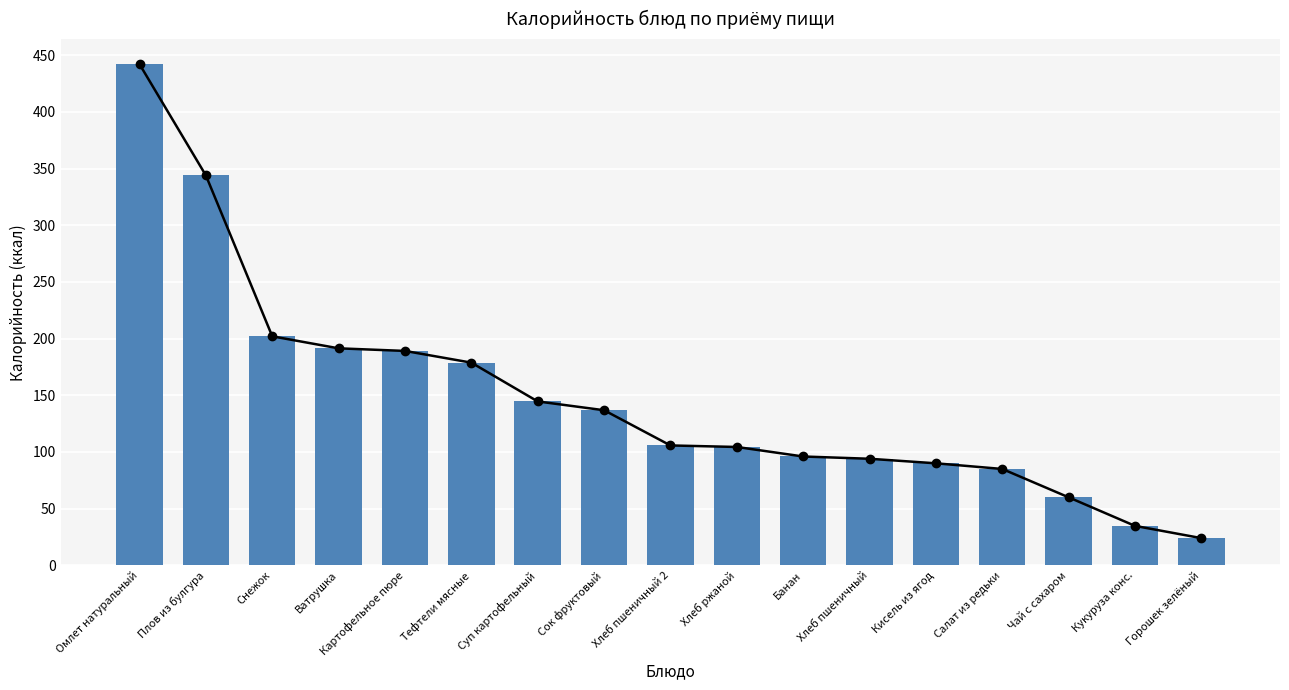

Which label corresponds to the largest value in the chart?

Омлет натуральный